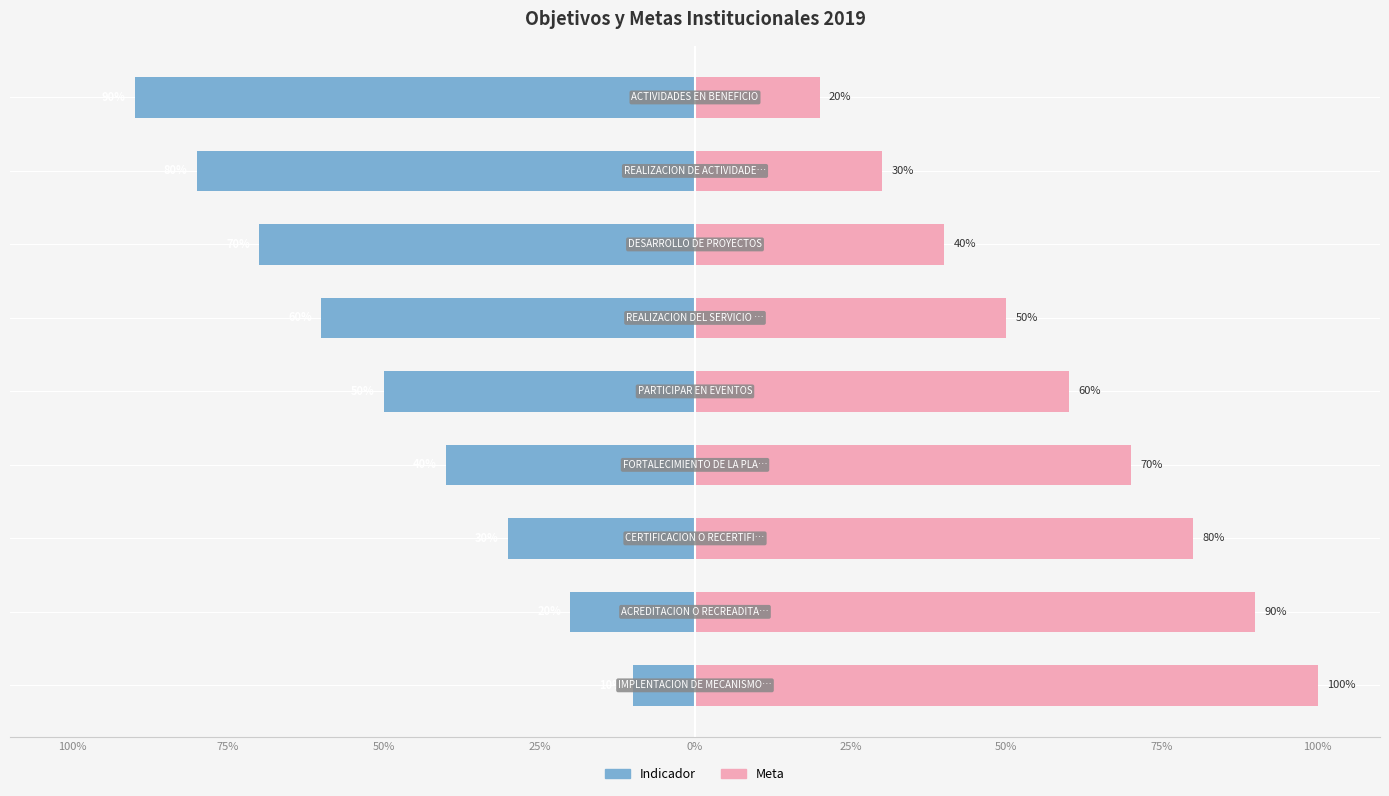

Reading left to right, transcribe all the data shown in this chart.

Indicador: 100%=-10	75%=-20	50%=-30	25%=-40	0%=-50	25%=-60	50%=-70	75%=-80	100%=-90
Meta: 100%=100	75%=90	50%=80	25%=70	0%=60	25%=50	50%=40	75%=30	100%=20